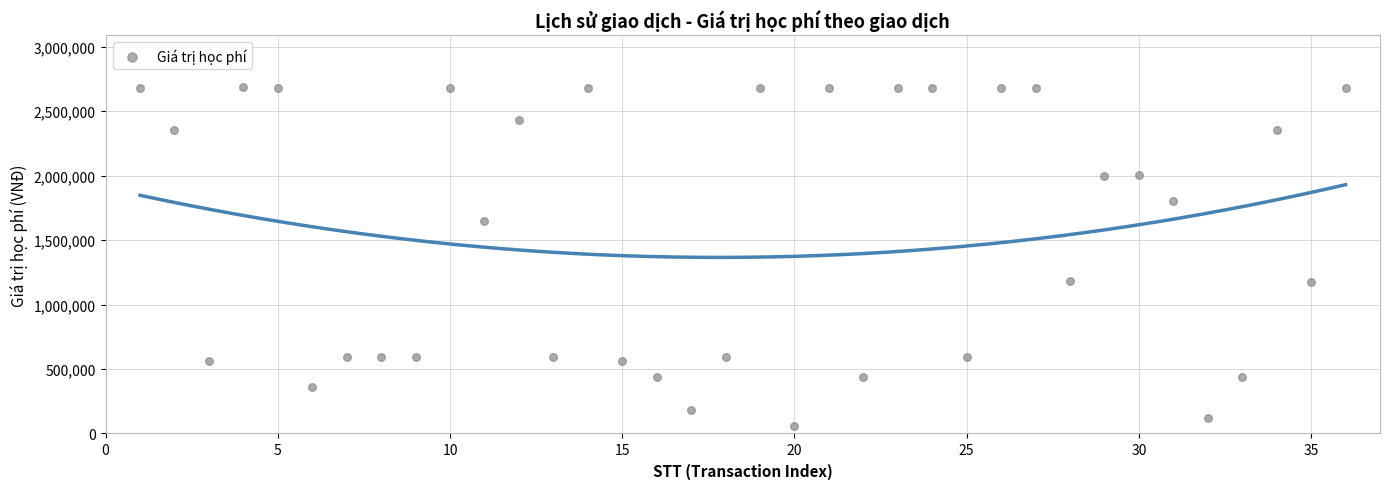

What is the range of Y values (max minus min)?

2625000